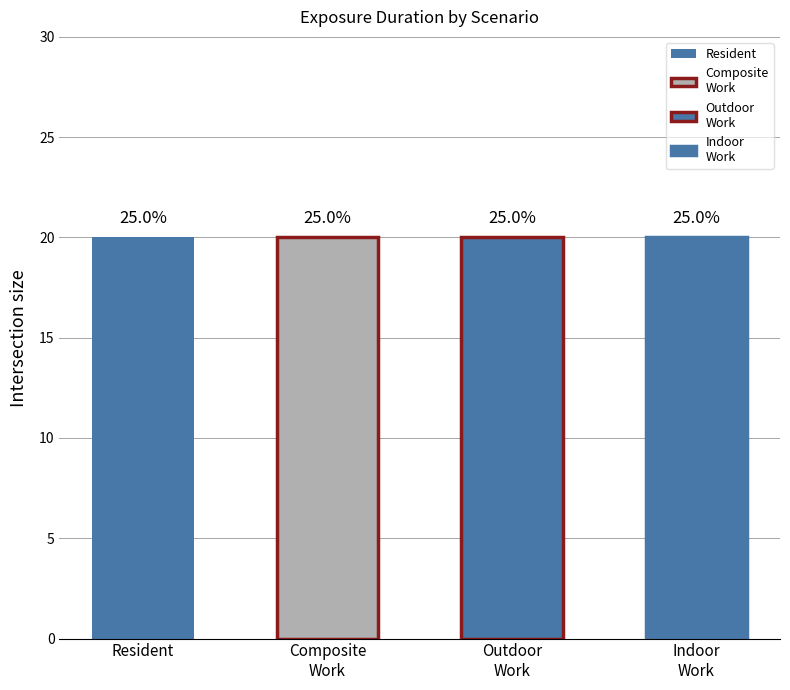

How many bars are there in each group?

4